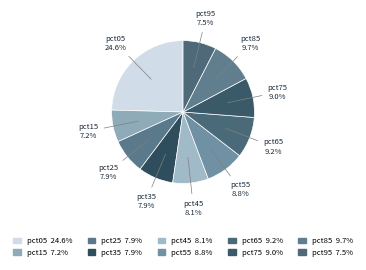

To the nearest percent, what portion does pct75 represent?

9%